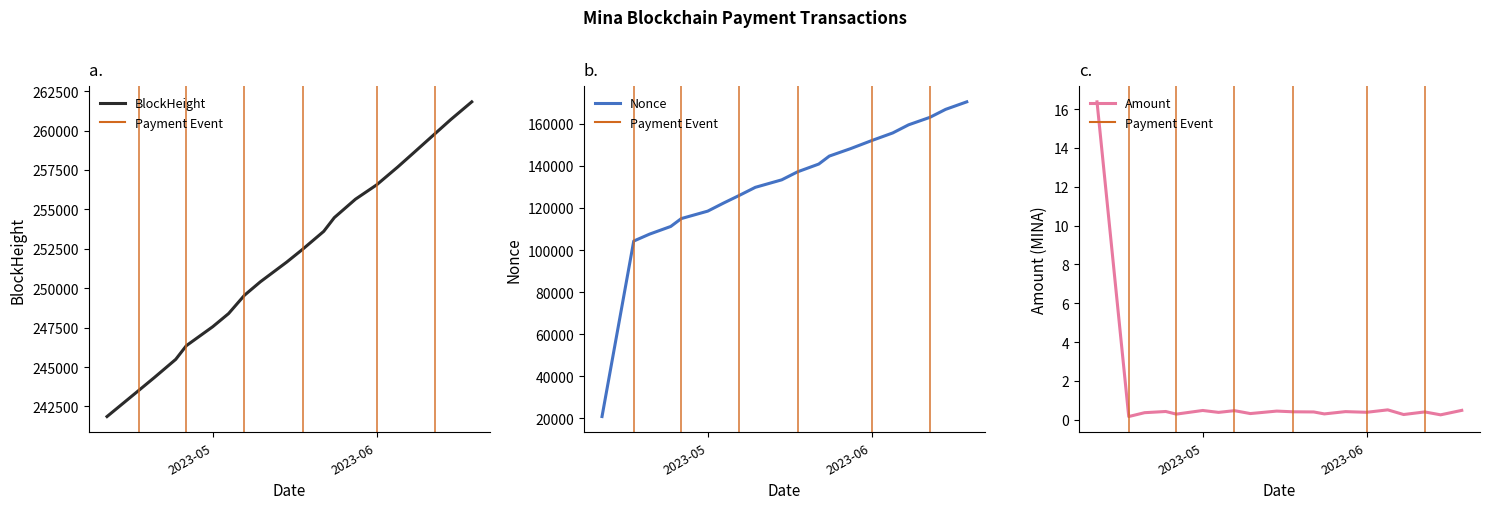

List the labels in order of Amount value, smallest first.

2023-04-17, 2023-06-15, 2023-06-08, 2023-04-26, 2023-05-24, 2023-05-10, 2023-04-20, 2023-05-04, 2023-06-01, 2023-05-22, 2023-06-12, 2023-05-18, 2023-05-28, 2023-04-24, 2023-05-15, 2023-05-07, 2023-05-01, 2023-06-19, 2023-06-05, 2023-04-11